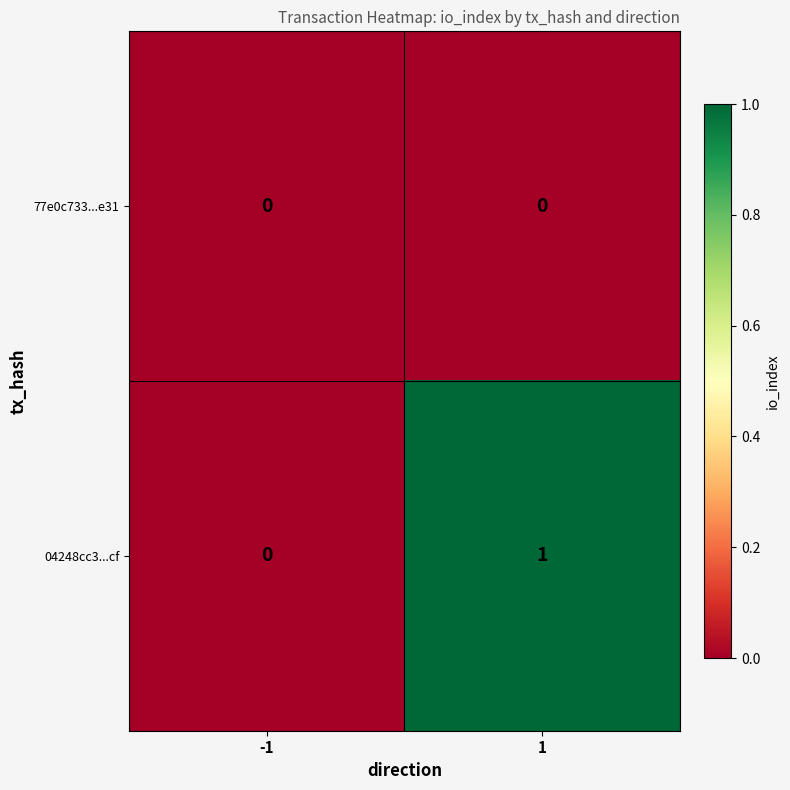

Reading left to right, transcribe all the data shown in this chart.

77e0c733...e31: -1=0	1=0
04248cc3...cf: -1=0	1=1